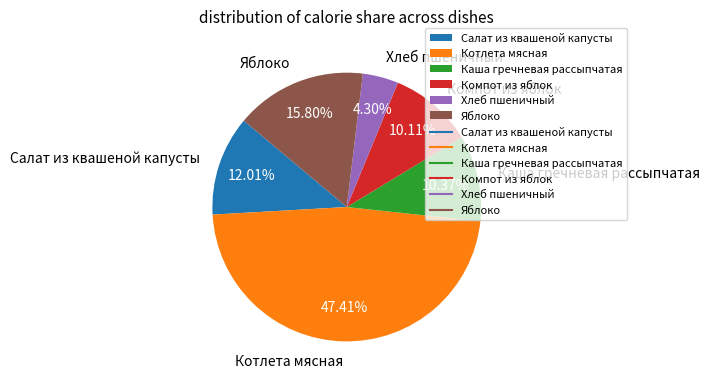

What is the smallest slice in the pie chart?

Хлеб пшеничный